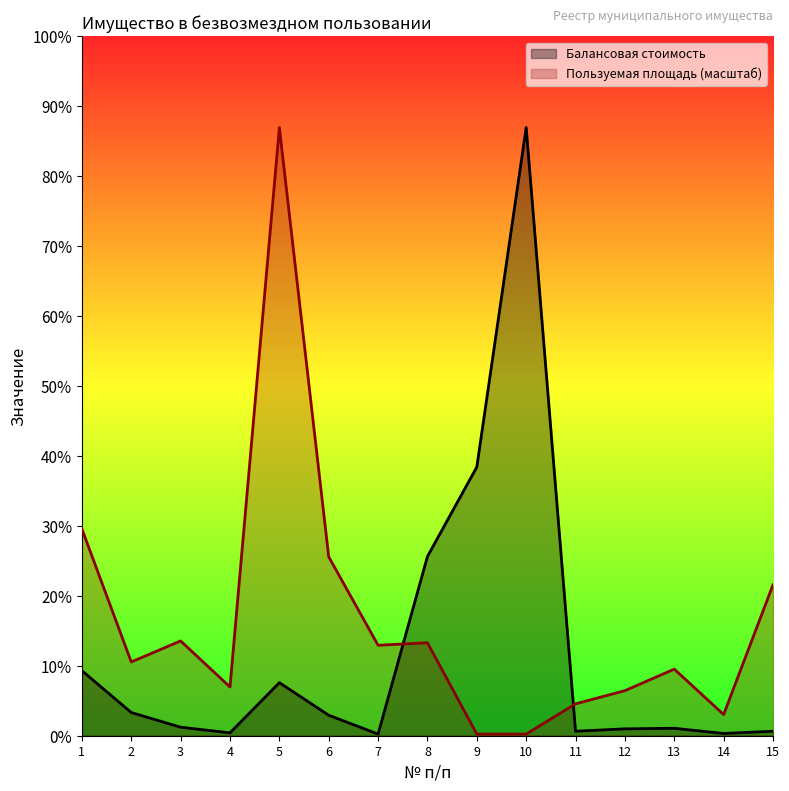

Read the Пользуемая площадь value at 15.

1283560.9